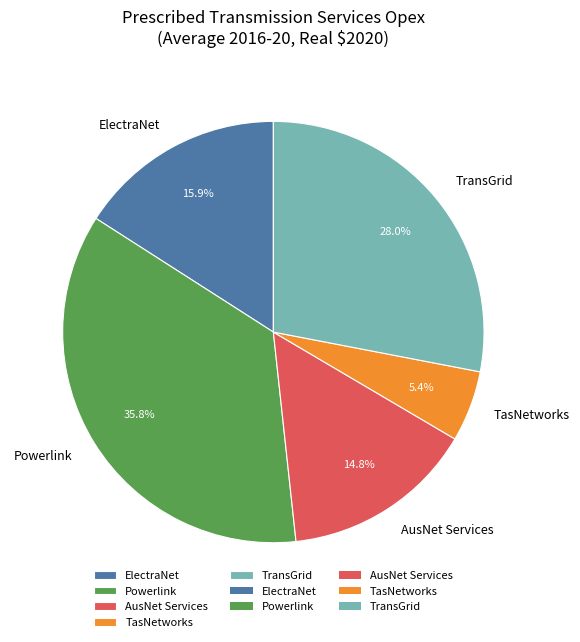

To the nearest percent, what is the difference between the largest and smallest slice percentages?

30%